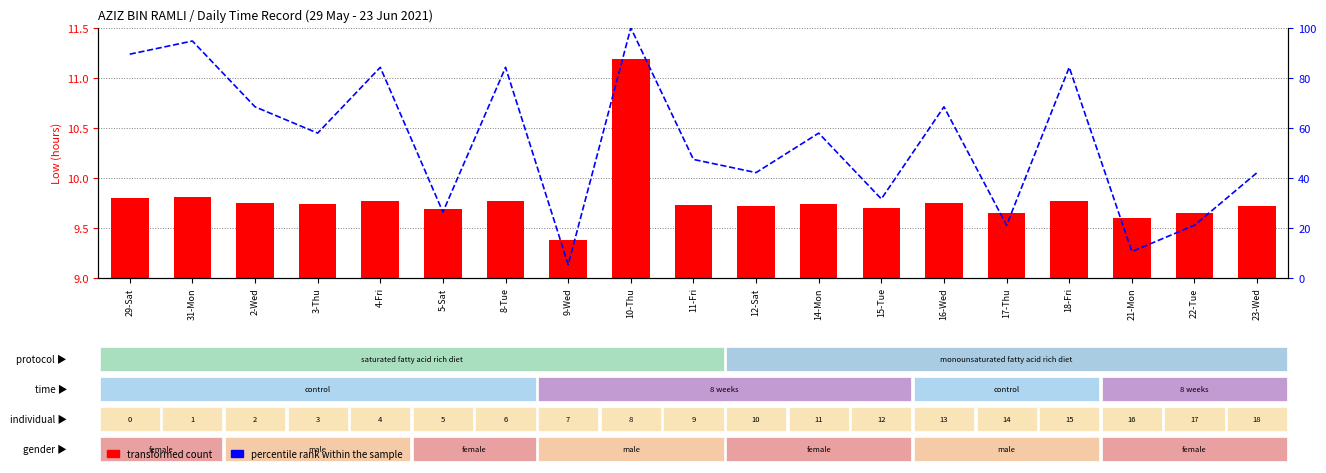

Does the chart contain stacked bars?

No